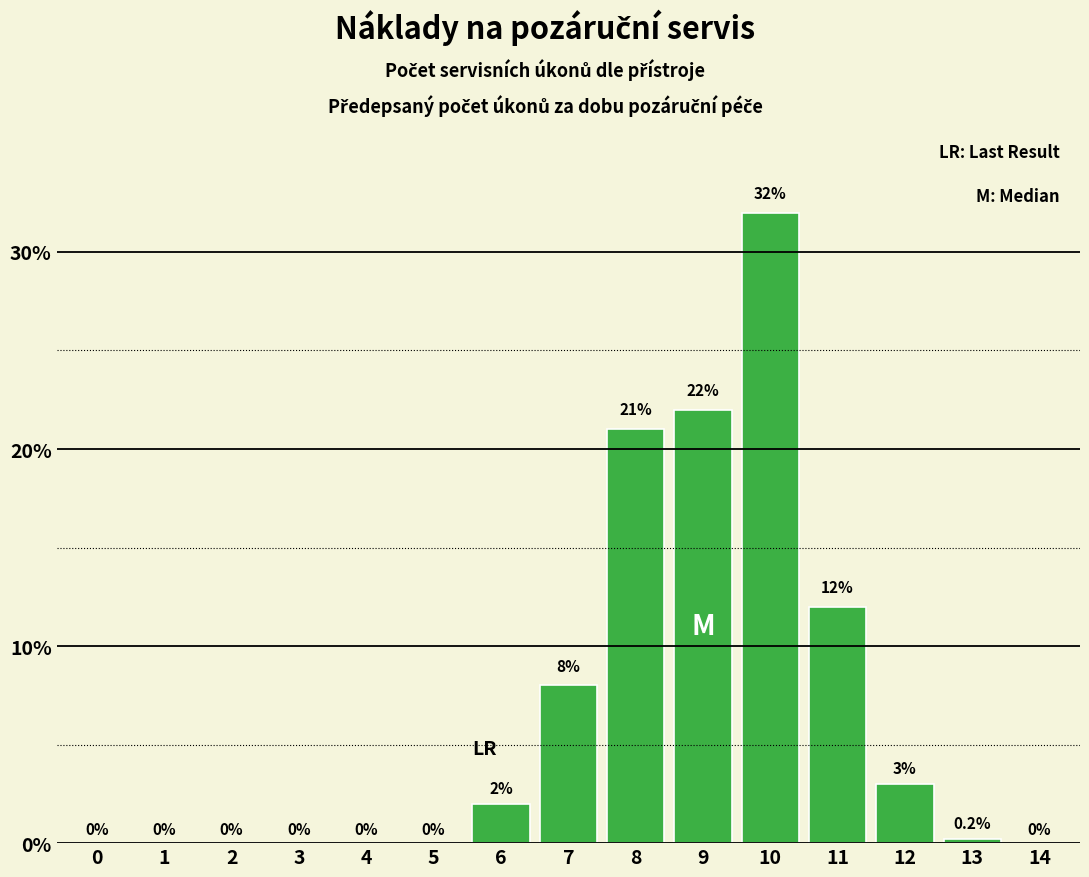

Reading left to right, transcribe all the data shown in this chart.

0=0.0	1=0.0	2=0.0	3=0.0	4=0.0	5=0.0	6=2.0	7=8.0	8=21.0	9=22.0	10=32.0	11=12.0	12=3.0	13=0.2	14=0.0